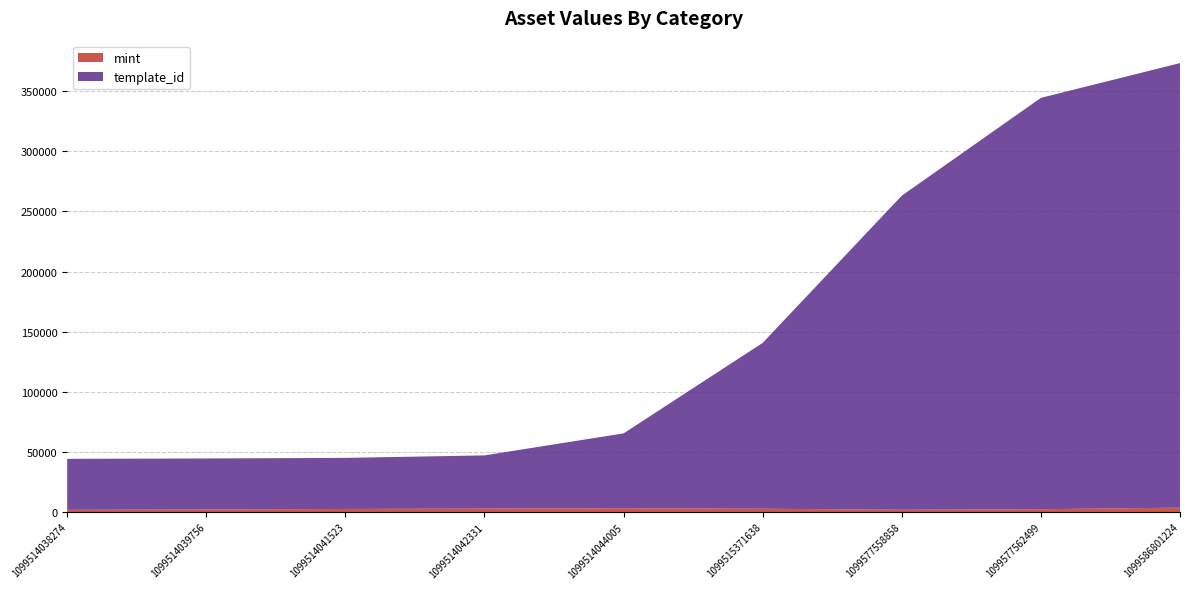

At which category is the sum across all series the highest?

1099586801224